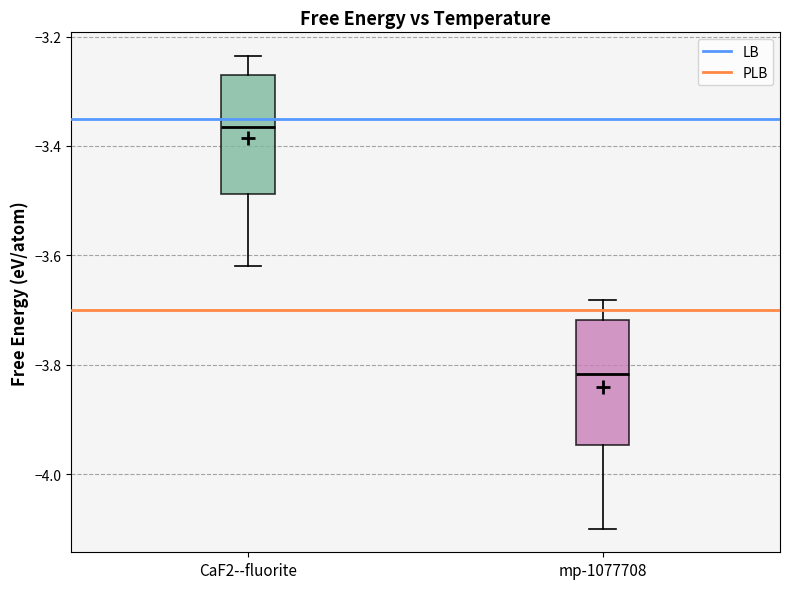

Where is the lower edge of the box for mp-1077708 on the y-axis? The values are not printed on the chart, so give them approximately, as read against the axis.

-3.94